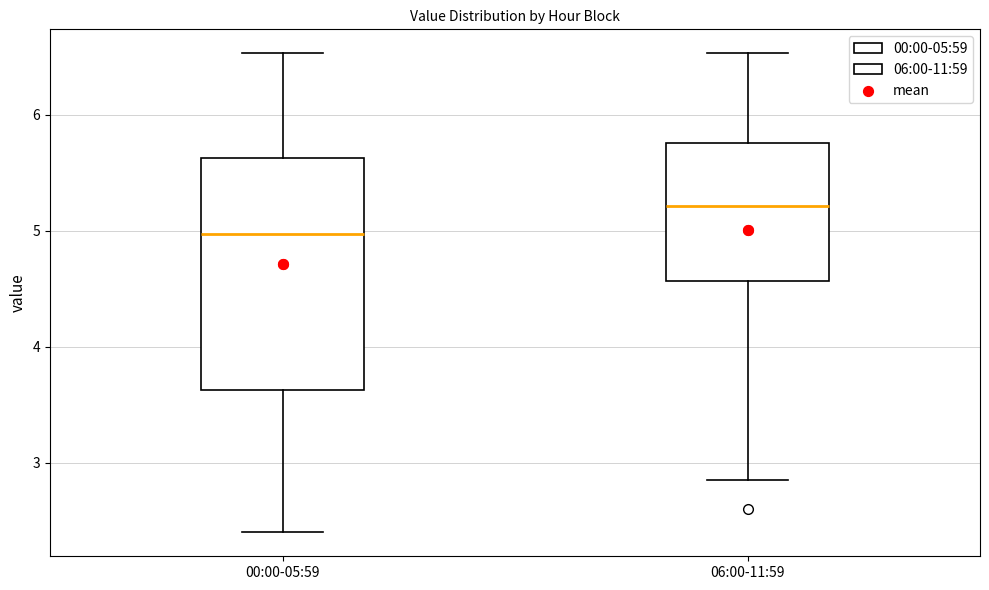

Comparing the boxes themselves (not the whiskers), which one is the tallest?

00:00-05:59